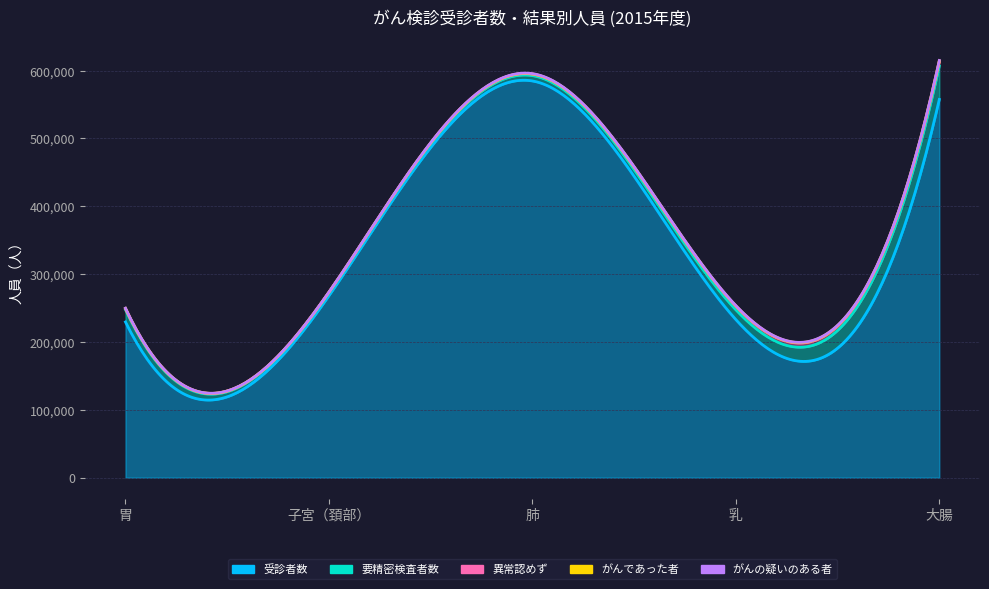

How many data points in 要精密検査者数 are less than 14403?

2